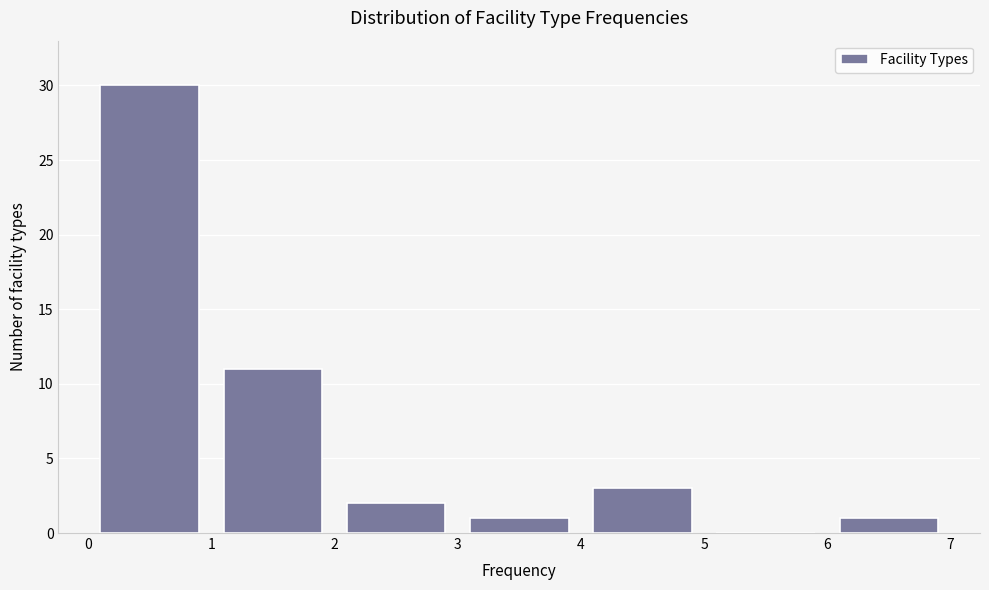

What is the height of the bar covering 3 to 4 on the x-axis? The values are not printed on the chart, so give them approximately, as read against the axis.

1